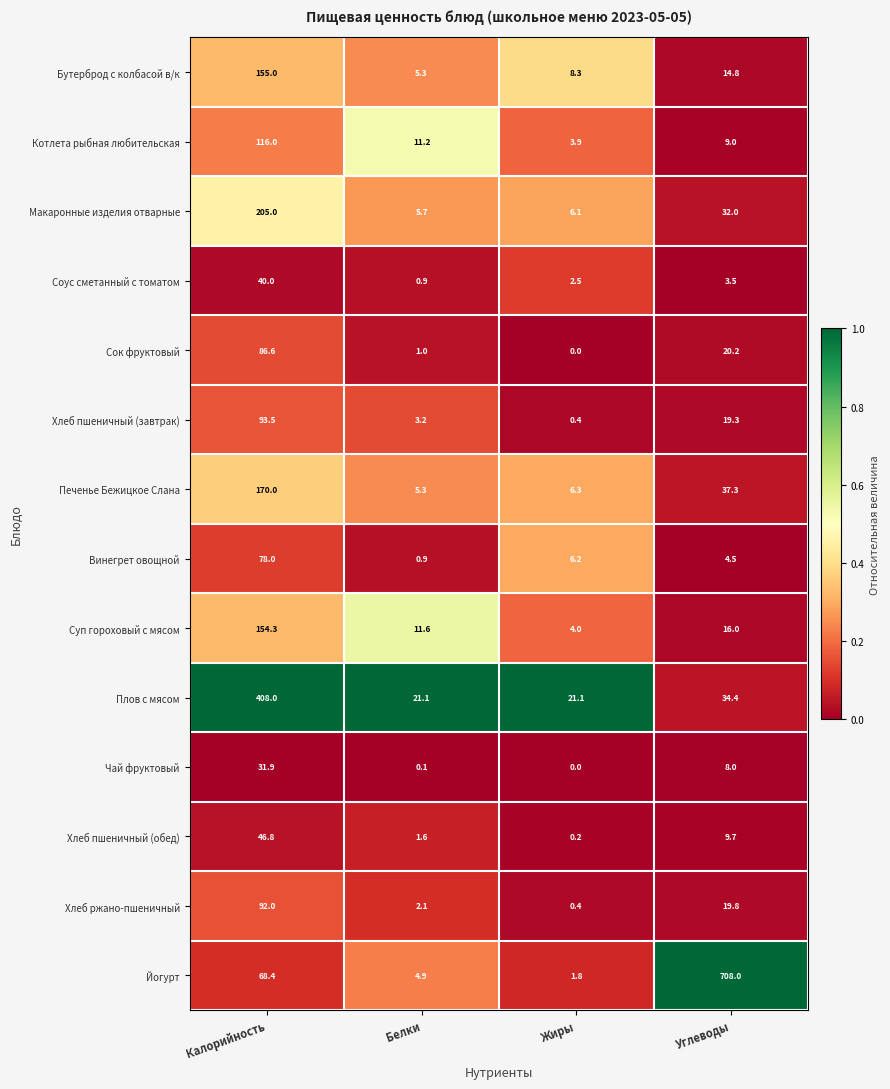

Which series changed the most between Калорийность and Углеводы?

Йогурт